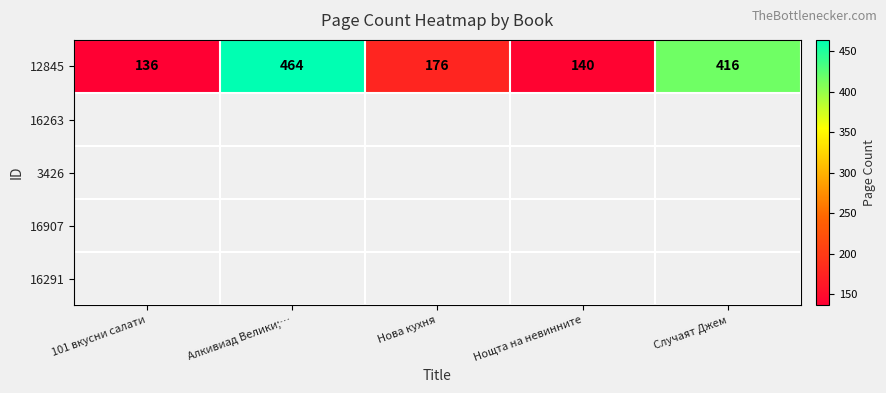

Read the value at Случаят Джем.

416